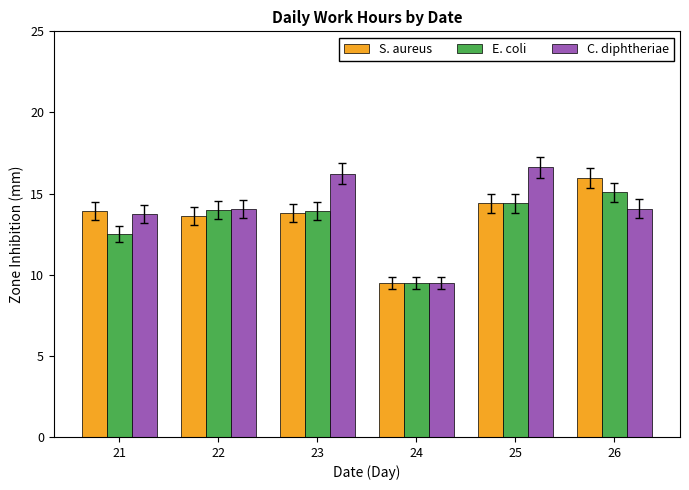

What is the maximum value shown in the chart?

16.6